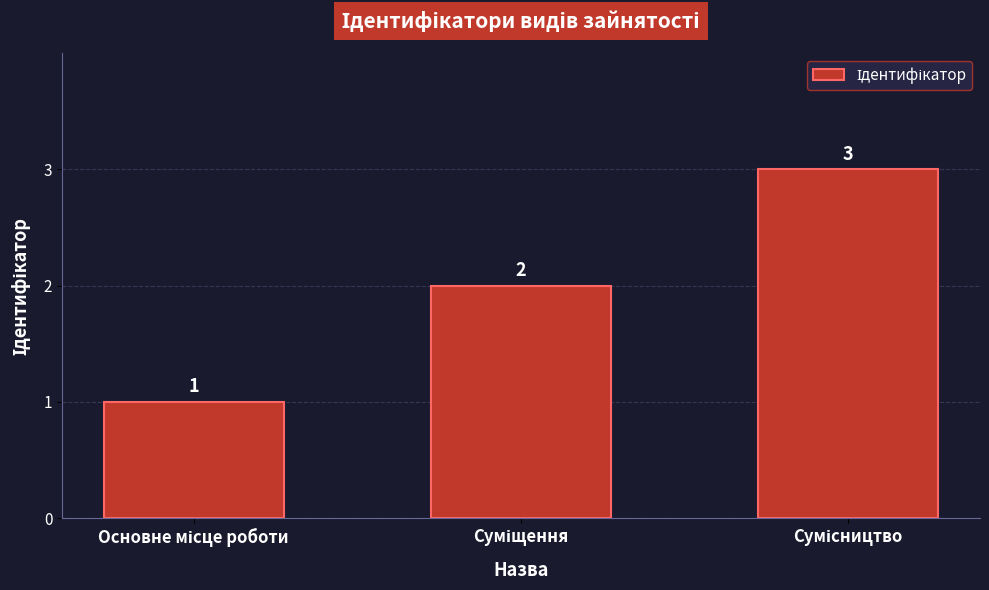

What is the greatest value displayed?

3